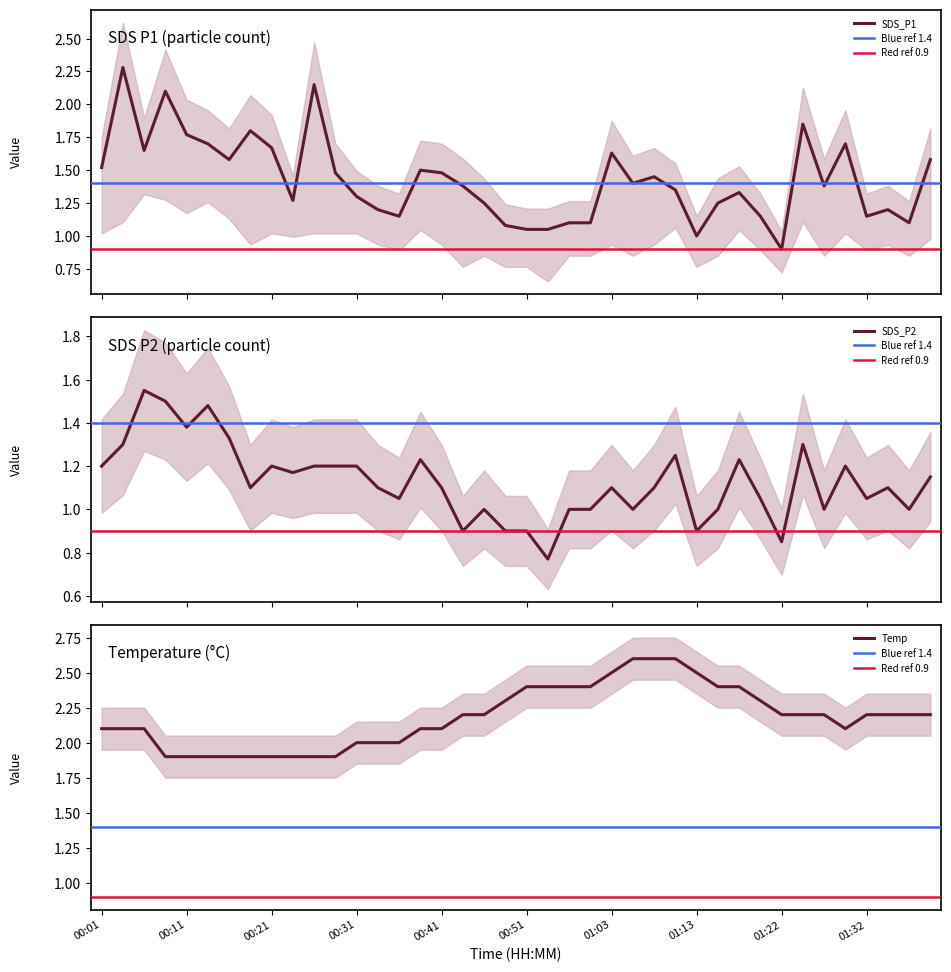

At which category does SDS_P2 reach its first local peak?

00:06